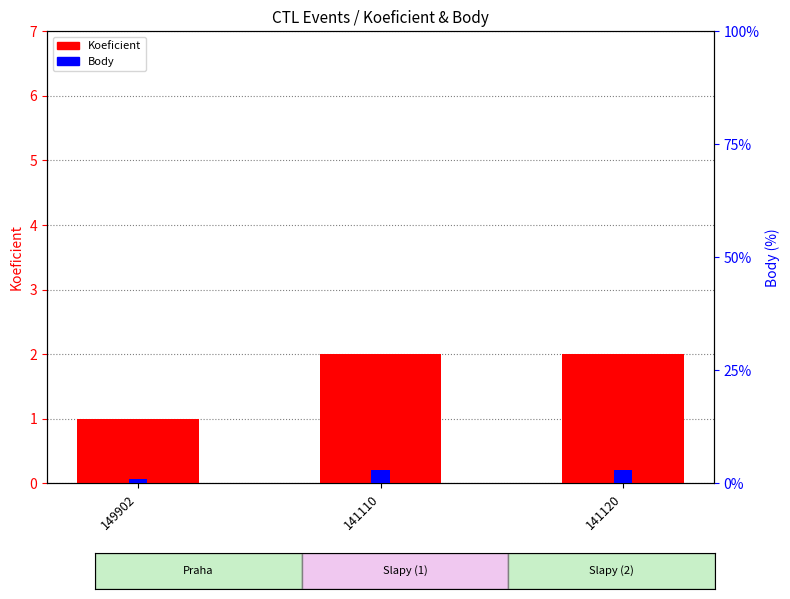

True or false: Body has a value of 3 at 141110.

True